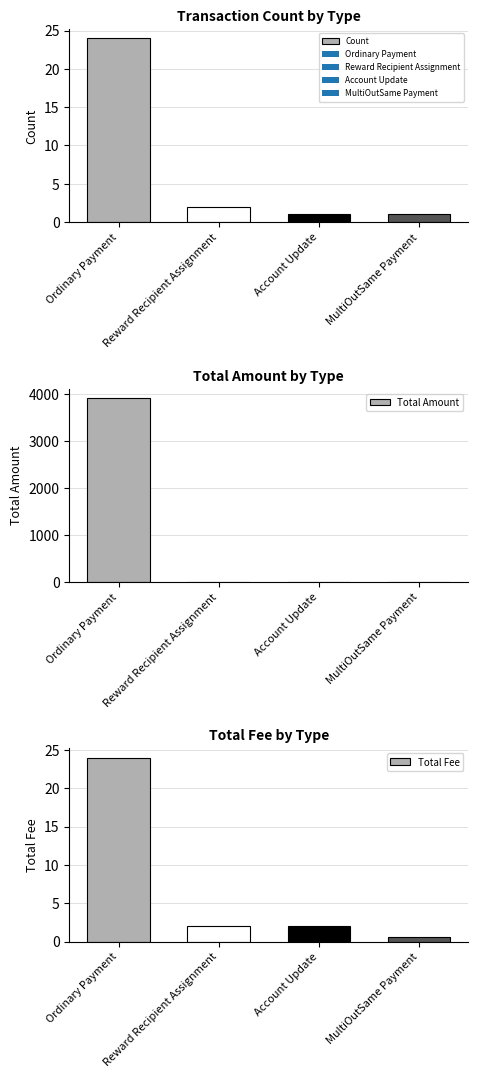

Where is Total Amount nearest to the value 1957?

Reward Recipient Assignment